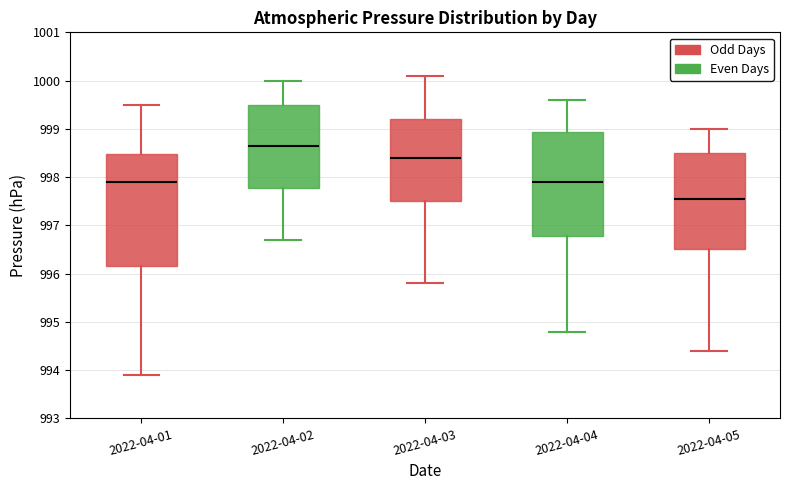

Reading left to right, read every box against the y-axis: the position of its median line, the range the box covers, and the ends of its whiskers. The values are not printed on the chart, so give them approximately, as read against the axis.

2022-04-01: median 997.9, box 996.2 to 998.5, whiskers 993.9 to 999.5
2022-04-02: median 998.7, box 997.8 to 999.5, whiskers 996.7 to 1000.0
2022-04-03: median 998.4, box 997.5 to 999.2, whiskers 995.8 to 1000.1
2022-04-04: median 997.9, box 996.8 to 998.9, whiskers 994.8 to 999.6
2022-04-05: median 997.6, box 996.5 to 998.5, whiskers 994.4 to 999.0